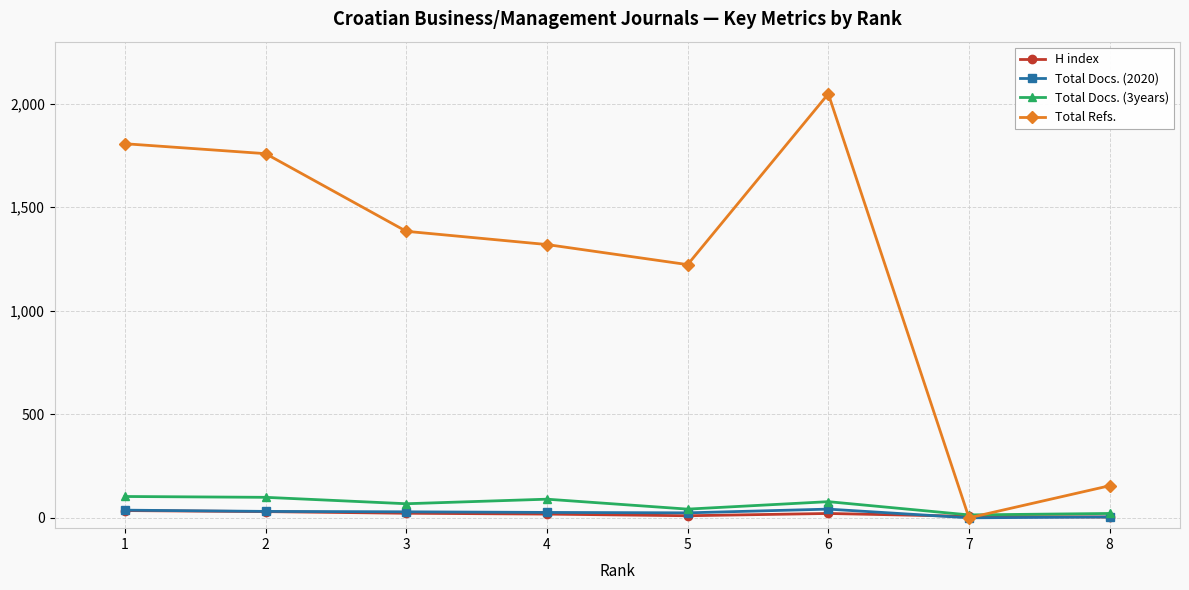

At which category is the sum across all series the highest?

6